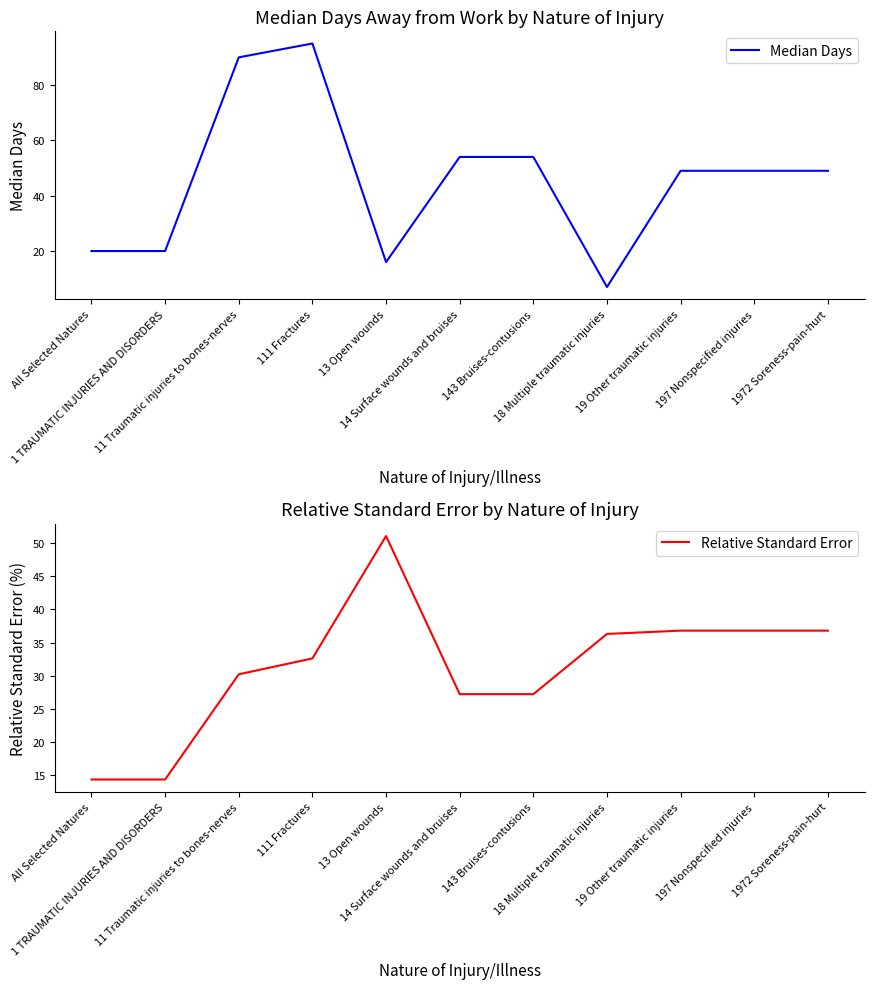

True or false: Median Days has more than 0 points higher than both neighbors.

True